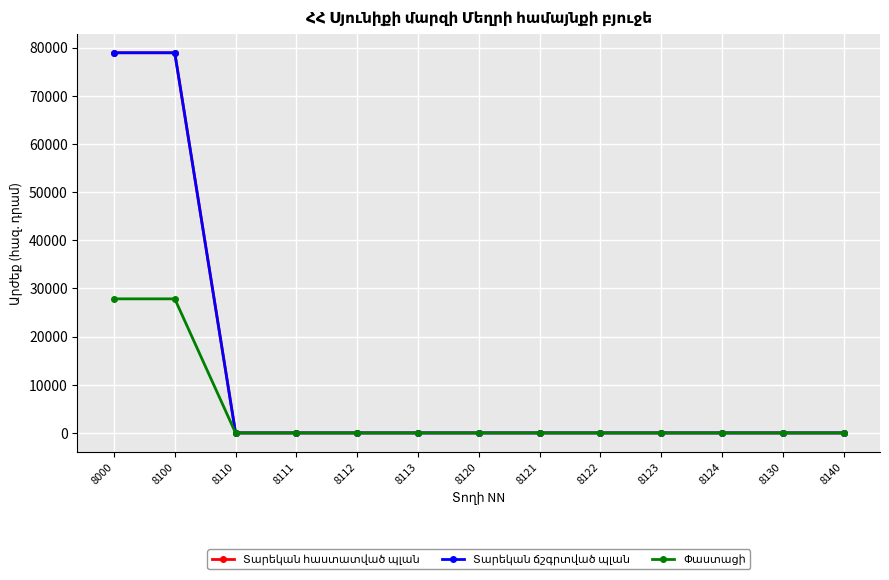

Does the chart have visible grid lines?

Yes